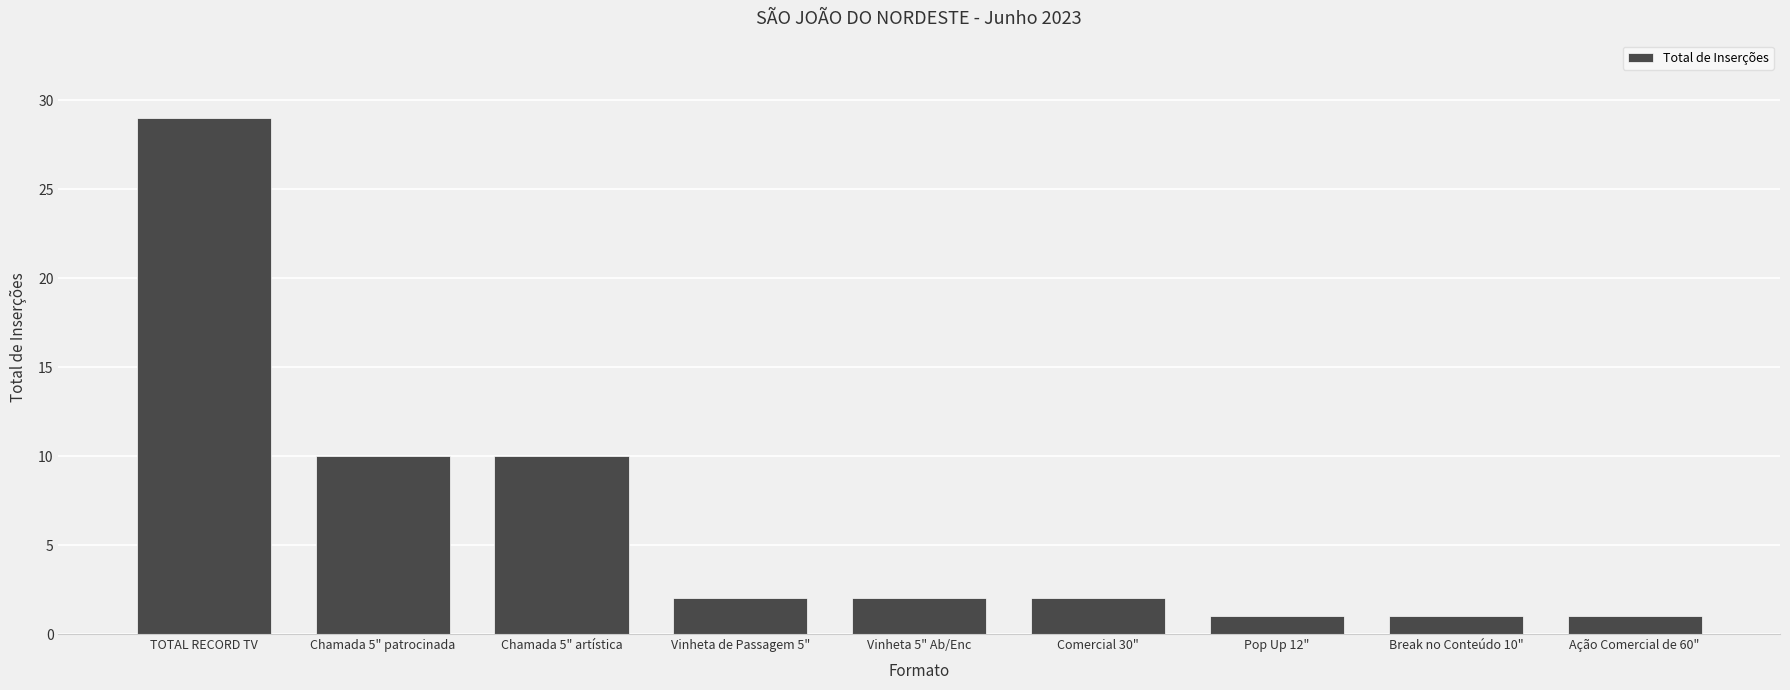

What is the average value?

6